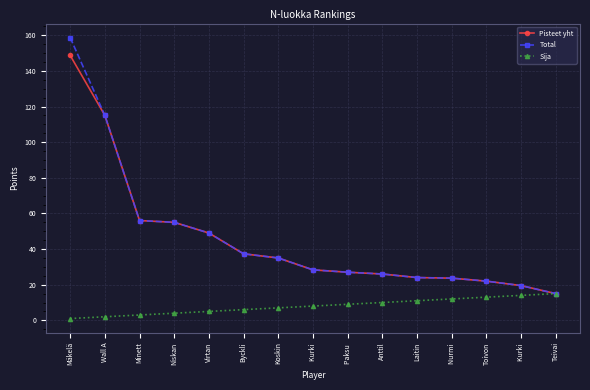

Which series has the largest total across all categories?

Total